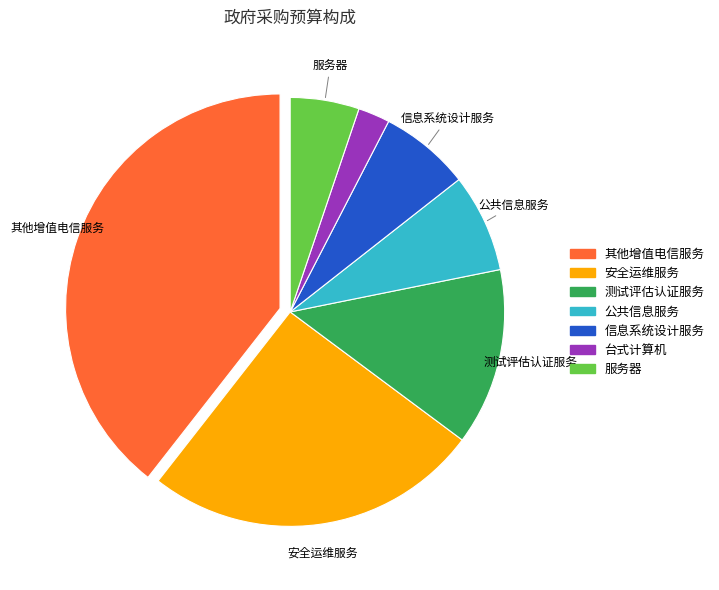

Which has a higher value, 台式计算机 or 公共信息服务?

公共信息服务